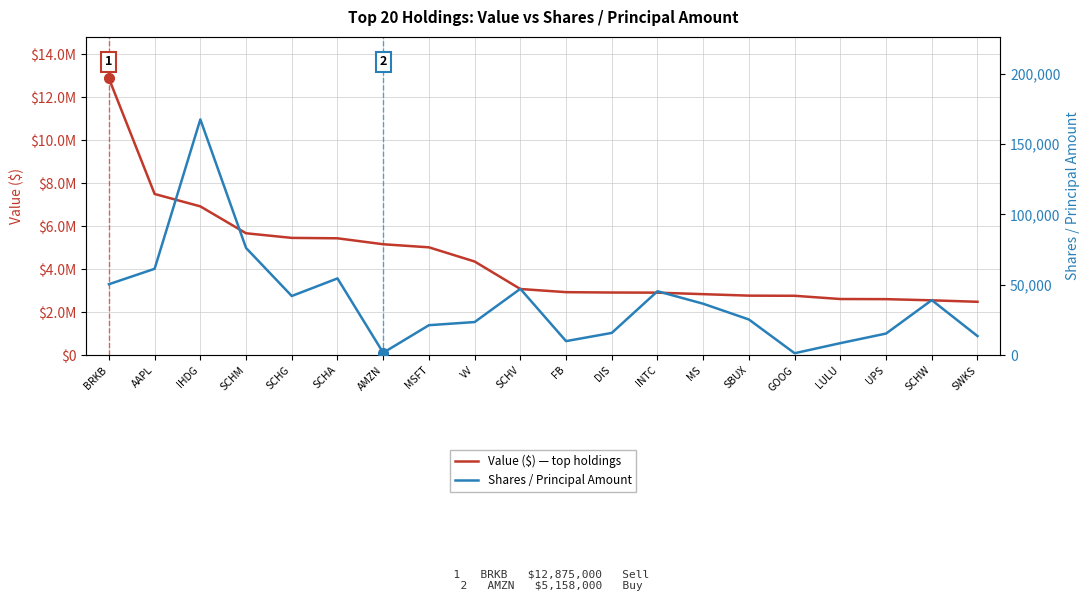

What are all the series names shown in the legend?

Value ($) — top holdings, Shares / Principal Amount